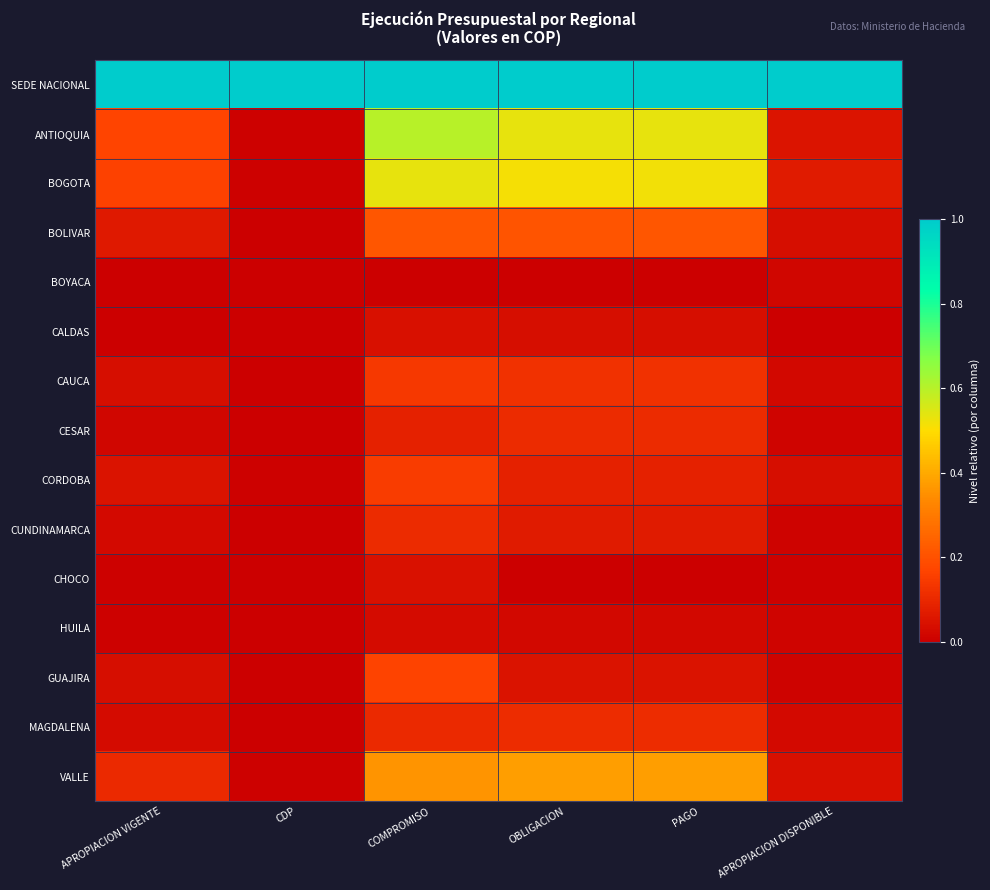

Reading right to left, extract all data points from this chart.

SEDE NACIONAL: APROPIACION DISPONIBLE=1.0	PAGO=1.0	OBLIGACION=1.0	COMPROMISO=1.0	CDP=1.0	APROPIACION VIGENTE=1.0
ANTIOQUIA: APROPIACION DISPONIBLE=0.1	PAGO=0.5	OBLIGACION=0.5	COMPROMISO=0.6	CDP=0.0	APROPIACION VIGENTE=0.2
BOGOTA: APROPIACION DISPONIBLE=0.1	PAGO=0.5	OBLIGACION=0.5	COMPROMISO=0.5	CDP=0.0	APROPIACION VIGENTE=0.2
BOLIVAR: APROPIACION DISPONIBLE=0.0	PAGO=0.2	OBLIGACION=0.2	COMPROMISO=0.2	CDP=0.0	APROPIACION VIGENTE=0.1
BOYACA: APROPIACION DISPONIBLE=0.0	PAGO=0.0	OBLIGACION=0.0	COMPROMISO=0.0	CDP=0.0	APROPIACION VIGENTE=0.0
CALDAS: APROPIACION DISPONIBLE=0.0	PAGO=0.0	OBLIGACION=0.0	COMPROMISO=0.0	CDP=0.0	APROPIACION VIGENTE=0.0
CAUCA: APROPIACION DISPONIBLE=0.0	PAGO=0.1	OBLIGACION=0.1	COMPROMISO=0.1	CDP=0.0	APROPIACION VIGENTE=0.0
CESAR: APROPIACION DISPONIBLE=0.0	PAGO=0.1	OBLIGACION=0.1	COMPROMISO=0.1	CDP=0.0	APROPIACION VIGENTE=0.0
CORDOBA: APROPIACION DISPONIBLE=0.0	PAGO=0.1	OBLIGACION=0.1	COMPROMISO=0.2	CDP=0.0	APROPIACION VIGENTE=0.0
CUNDINAMARCA: APROPIACION DISPONIBLE=0.0	PAGO=0.1	OBLIGACION=0.1	COMPROMISO=0.1	CDP=0.0	APROPIACION VIGENTE=0.0
CHOCO: APROPIACION DISPONIBLE=0.0	PAGO=0.0	OBLIGACION=0.0	COMPROMISO=0.0	CDP=0.0	APROPIACION VIGENTE=0.0
HUILA: APROPIACION DISPONIBLE=0.0	PAGO=0.0	OBLIGACION=0.0	COMPROMISO=0.0	CDP=0.0	APROPIACION VIGENTE=0.0
GUAJIRA: APROPIACION DISPONIBLE=0.0	PAGO=0.0	OBLIGACION=0.0	COMPROMISO=0.2	CDP=0.0	APROPIACION VIGENTE=0.0
MAGDALENA: APROPIACION DISPONIBLE=0.0	PAGO=0.1	OBLIGACION=0.1	COMPROMISO=0.1	CDP=0.0	APROPIACION VIGENTE=0.0
VALLE: APROPIACION DISPONIBLE=0.0	PAGO=0.4	OBLIGACION=0.4	COMPROMISO=0.4	CDP=0.0	APROPIACION VIGENTE=0.1